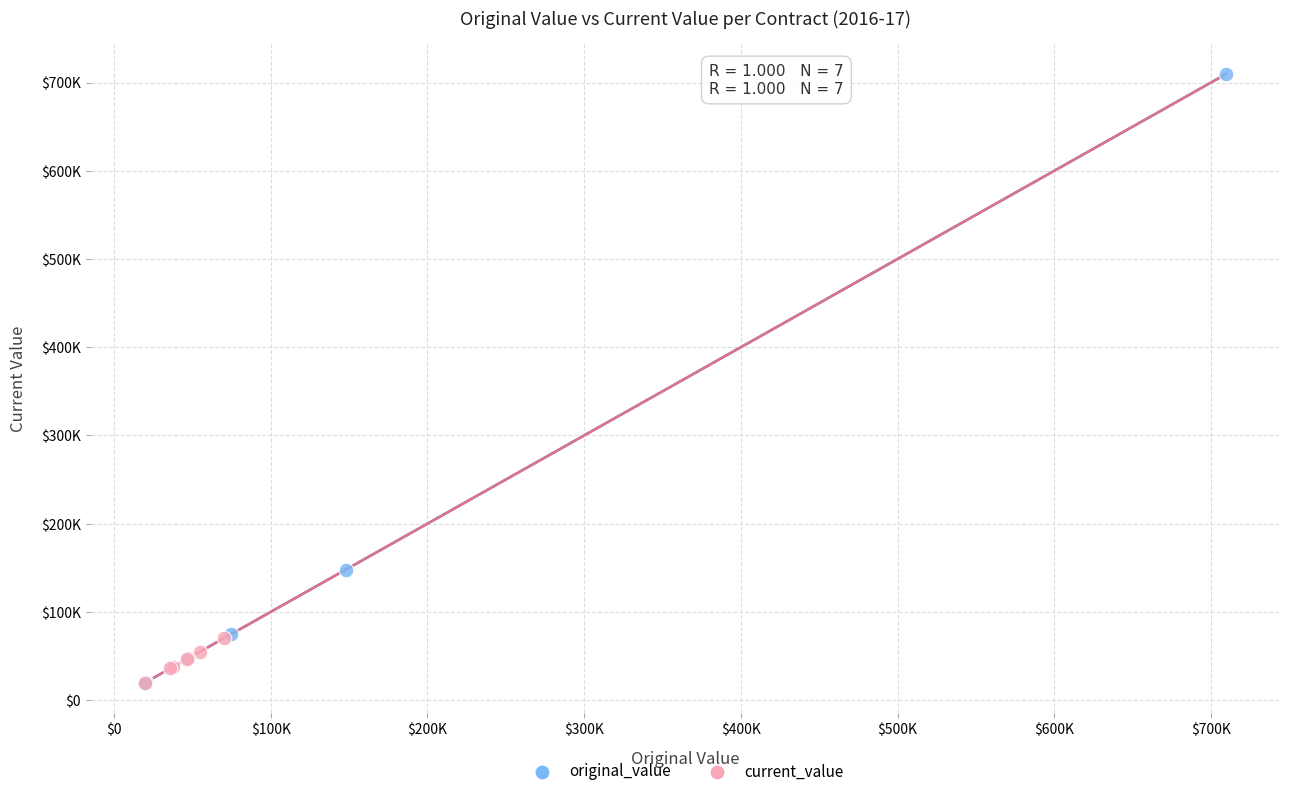

What are all the series names shown in the legend?

original_value, current_value